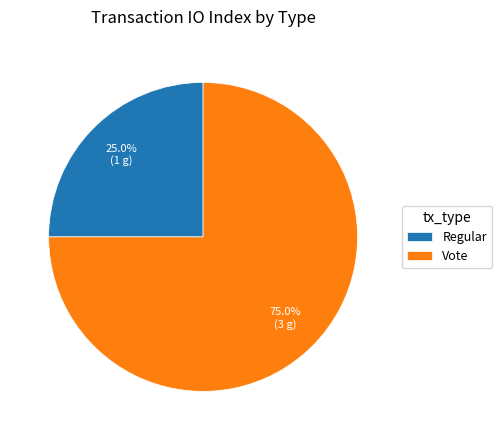

How many slices are in this pie chart?

2